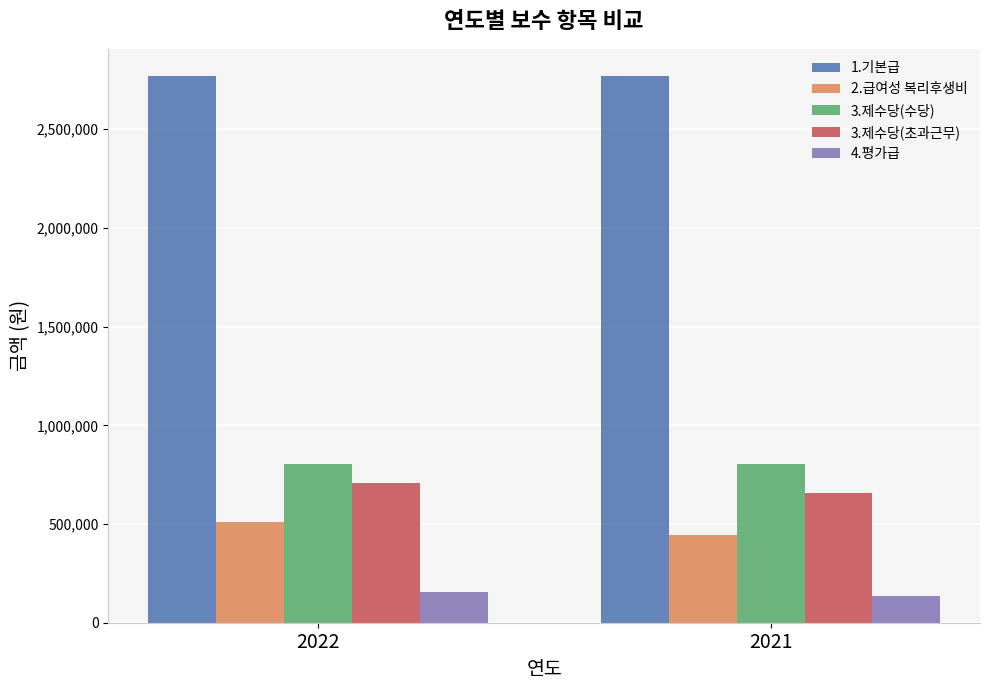

What is the difference between the 3.제수당(초과근무) values at 2022 and 2021?

51972